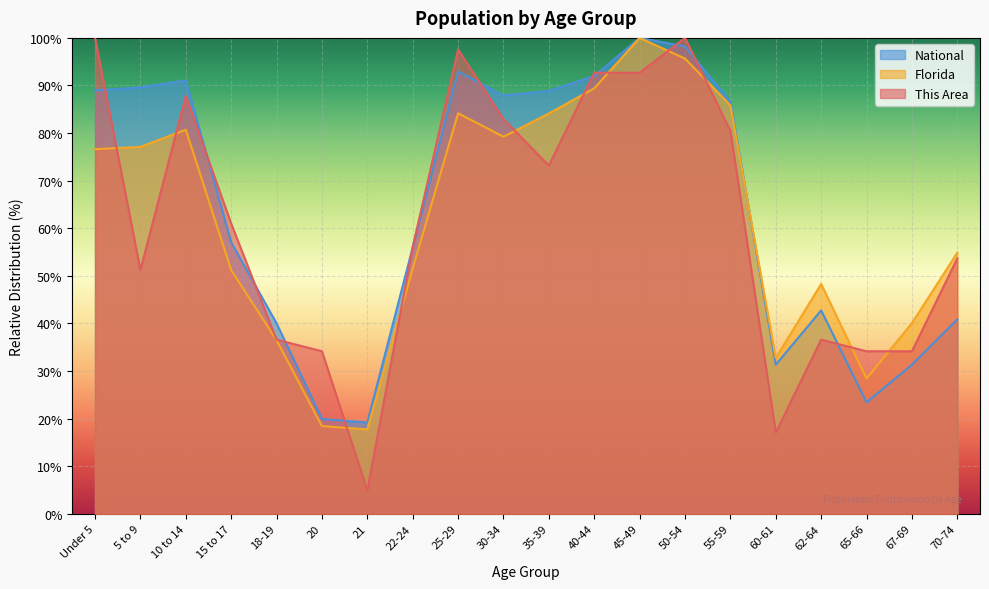

At which label is National closest to 59?

15 to 17